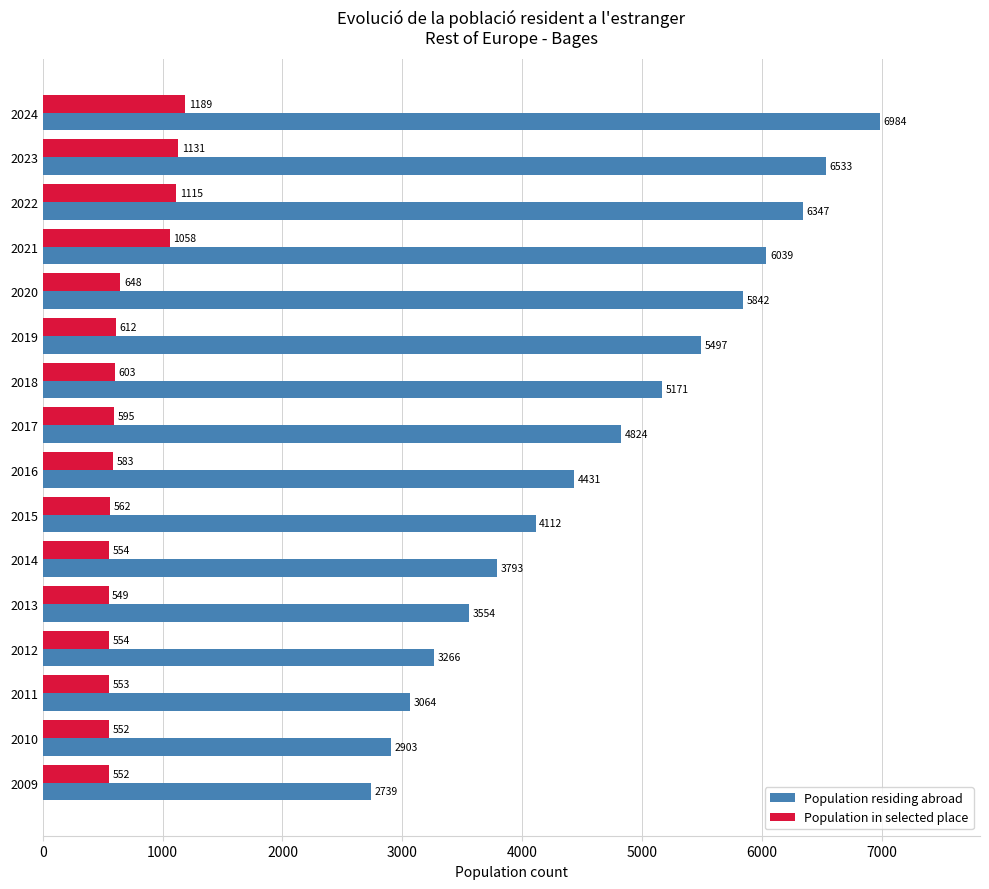

The Population in selected place series shows 253 at 2009. True or false?

False